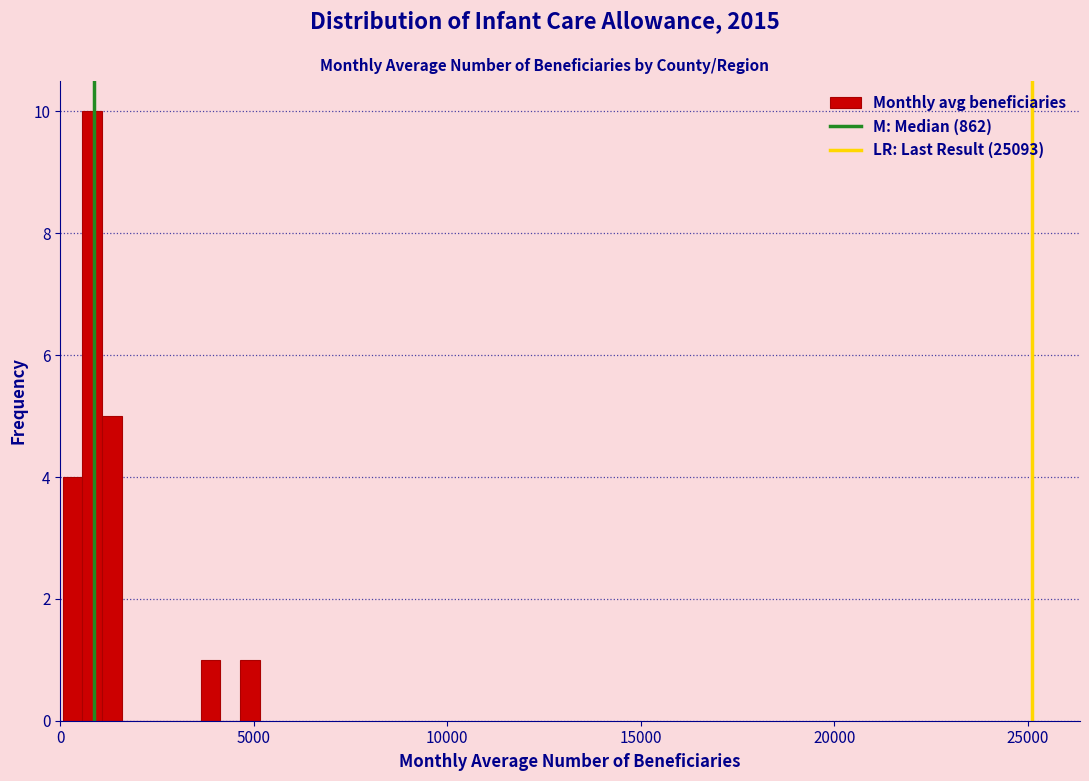

Around what value on the x-axis is the tallest bar? Give the approximate position of its centre, as read against the axis.

1000